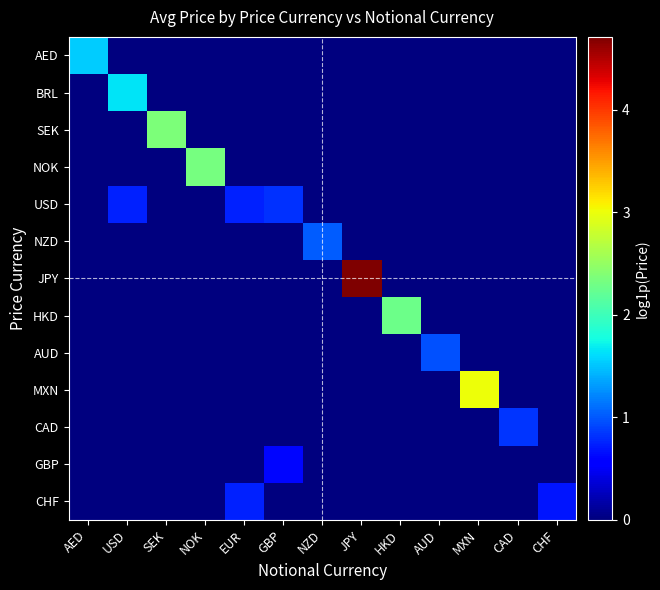

At how many categories does at least one series exceed 3?

2